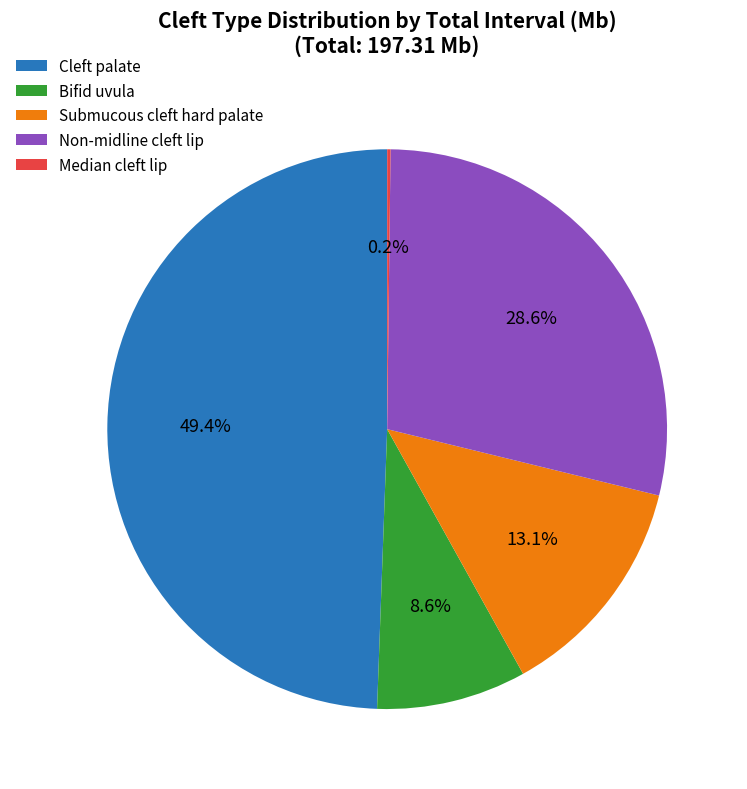

Which slice is the largest?

Cleft palate